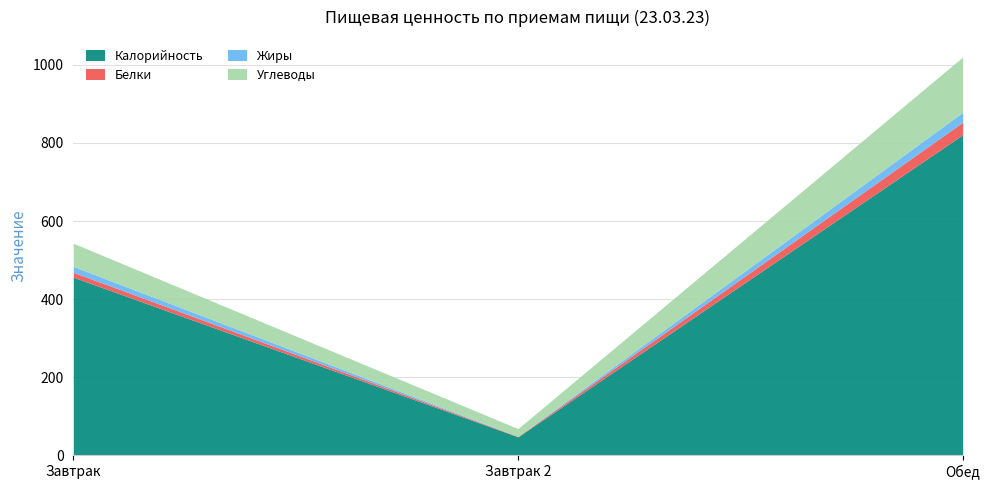

What is the sum of all Калорийность values?

1324.0